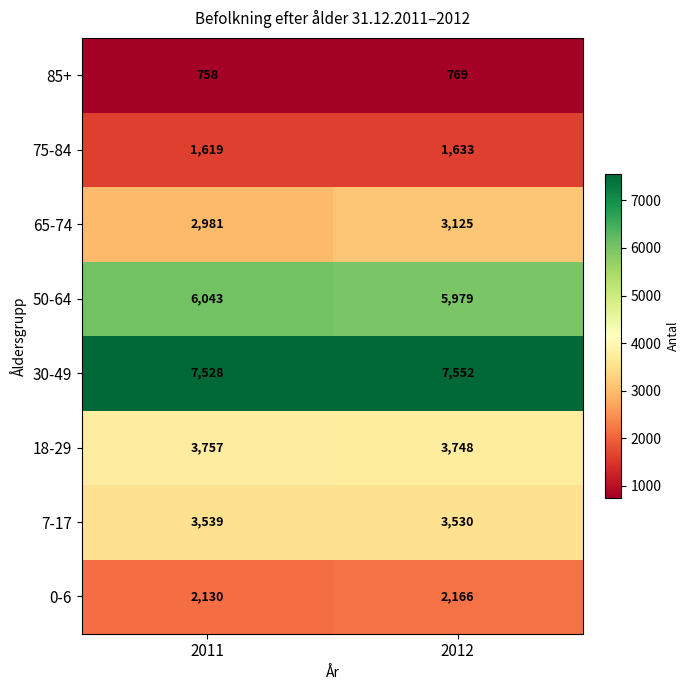

What is the sum of the 18-29 values at 2012 and 2011?

7505